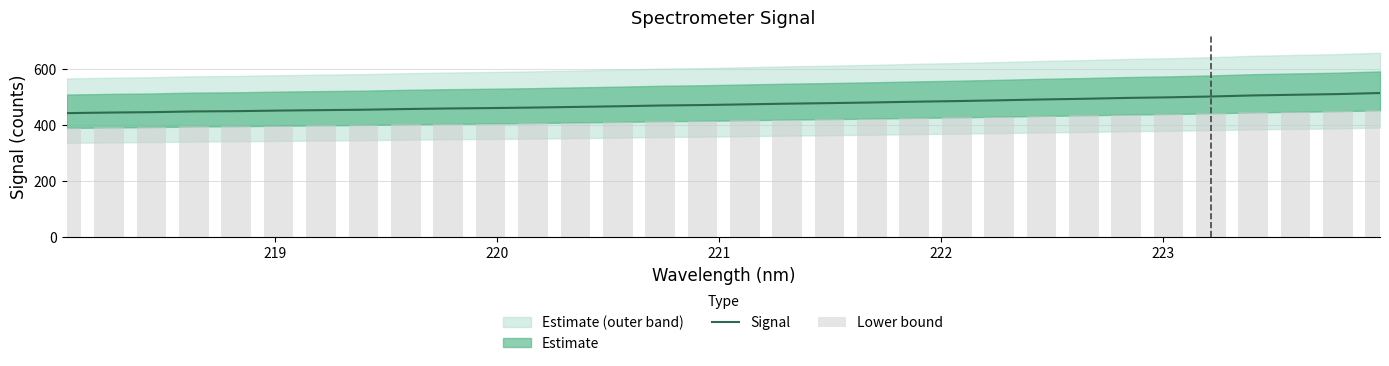

What is the minimum value for Signal?

441.8